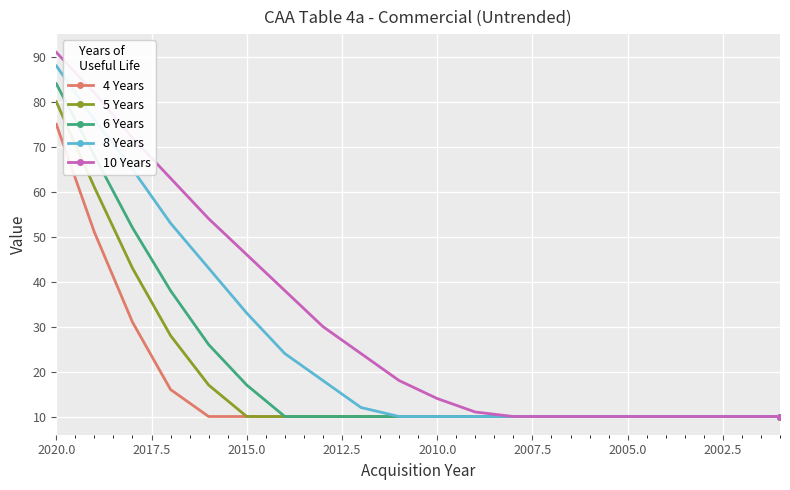

True or false: 10 Years and 8 Years intersect in this chart.

False